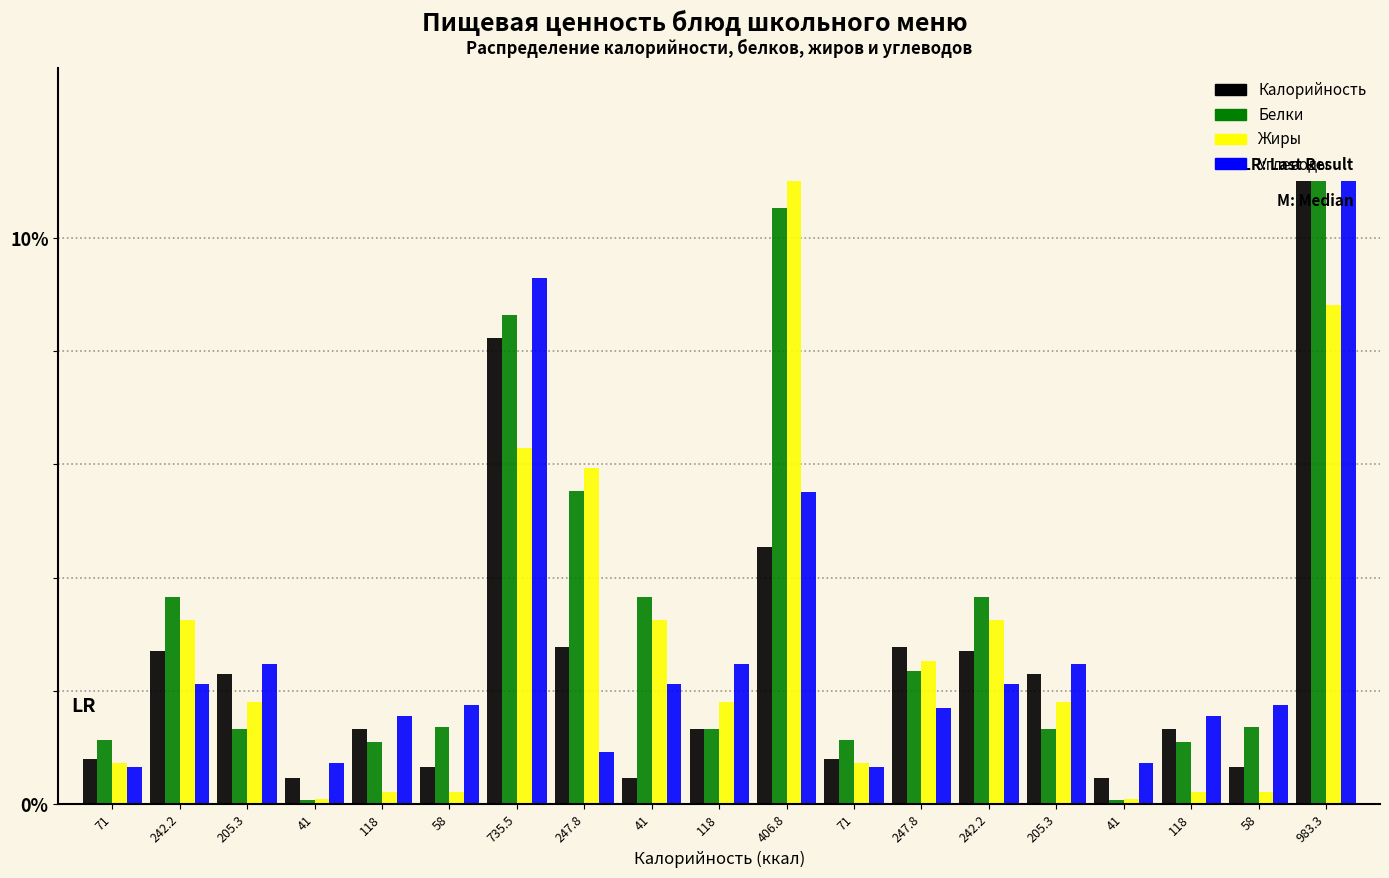

What are all the series names shown in the legend?

Калорийность, Белки, Жиры, Углеводы